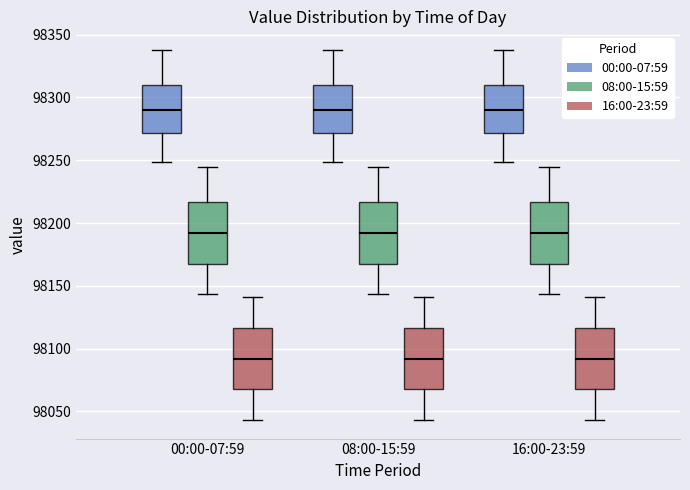

Reading left to right, read every box against the y-axis: the position of its median line, the range the box covers, and the ends of its whiskers. The values are not printed on the chart, so give them approximately, as read against the axis.

00:00-07:59 (00:00-07:59): median 98290, box 98270 to 98310, whiskers 98250 to 98340
00:00-07:59 (08:00-15:59): median 98190, box 98170 to 98215, whiskers 98145 to 98245
00:00-07:59 (16:00-23:59): median 98090, box 98070 to 98115, whiskers 98045 to 98140
08:00-15:59 (00:00-07:59): median 98290, box 98270 to 98310, whiskers 98250 to 98340
08:00-15:59 (08:00-15:59): median 98190, box 98170 to 98215, whiskers 98145 to 98245
08:00-15:59 (16:00-23:59): median 98090, box 98070 to 98115, whiskers 98045 to 98140
16:00-23:59 (00:00-07:59): median 98290, box 98270 to 98310, whiskers 98250 to 98340
16:00-23:59 (08:00-15:59): median 98190, box 98170 to 98215, whiskers 98145 to 98245
16:00-23:59 (16:00-23:59): median 98090, box 98070 to 98115, whiskers 98045 to 98140